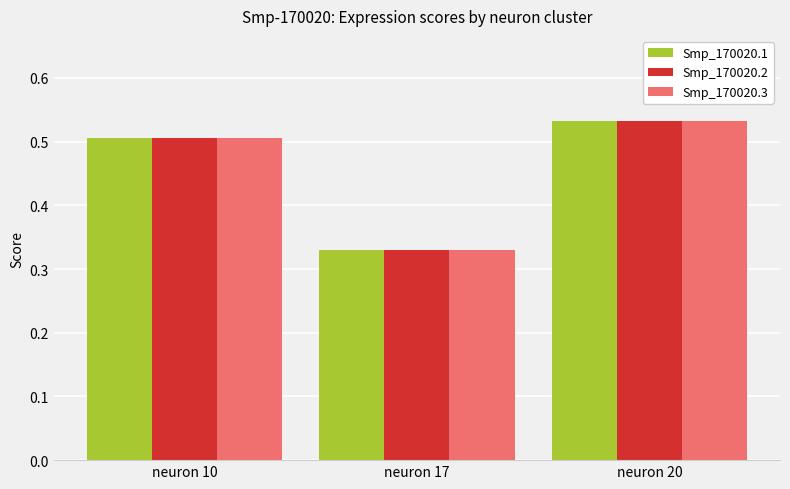

At which category is the sum across all series the highest?

neuron 20